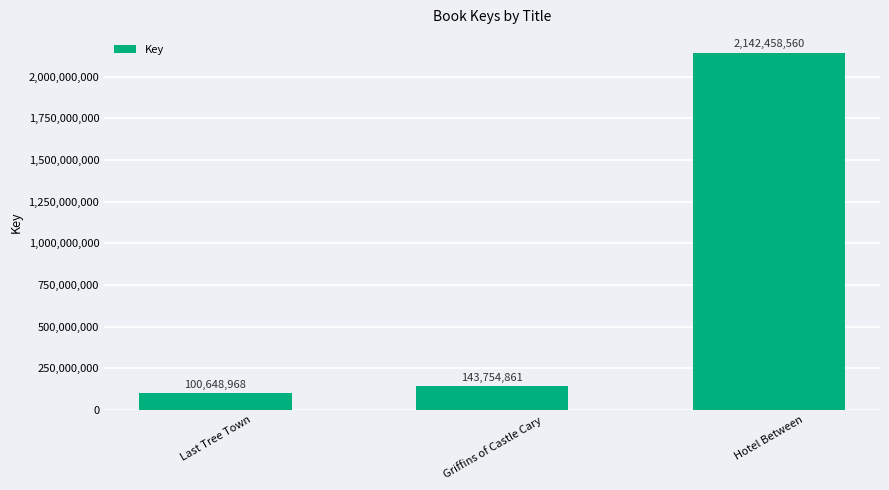

What position from the right is Hotel Between?

1